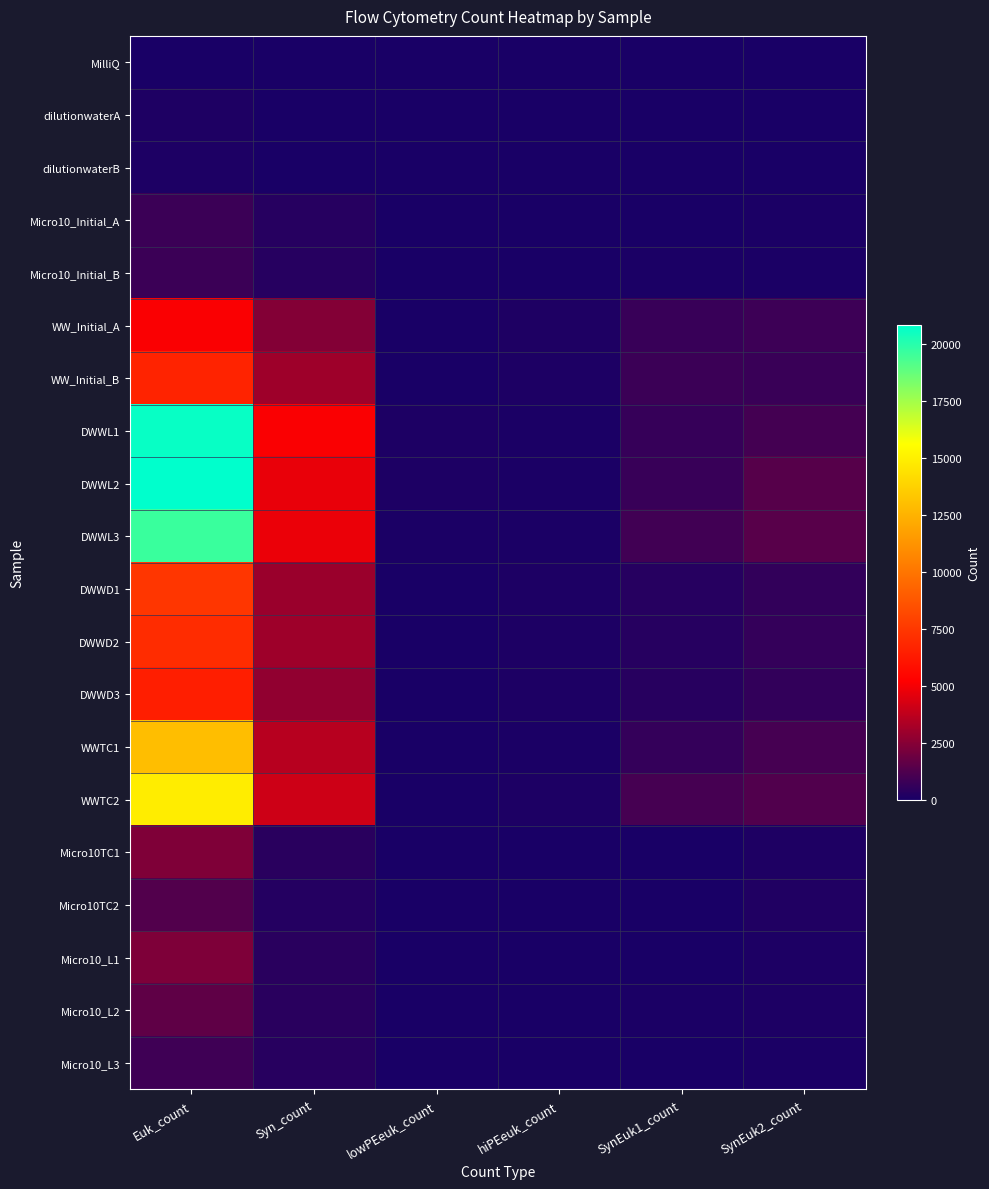

Which has a higher value, Syn_count or Euk_count?

Syn_count